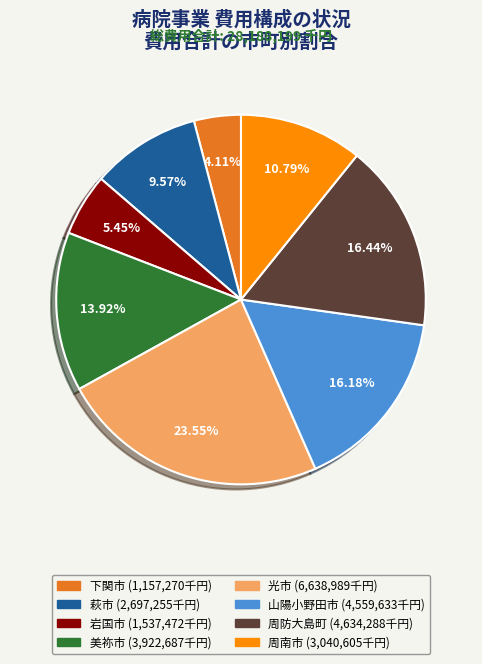

The 美祢市 slice represents 25% of the pie. True or false?

False